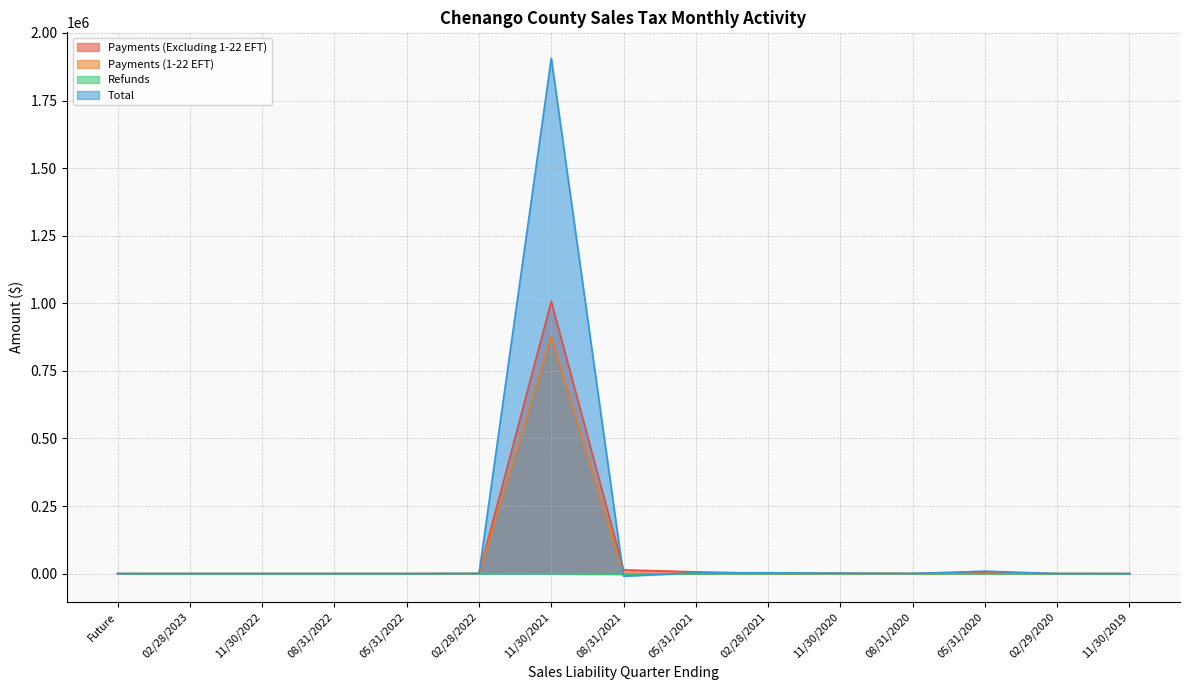

Between 02/28/2022 and 11/30/2022, which is larger?

02/28/2022